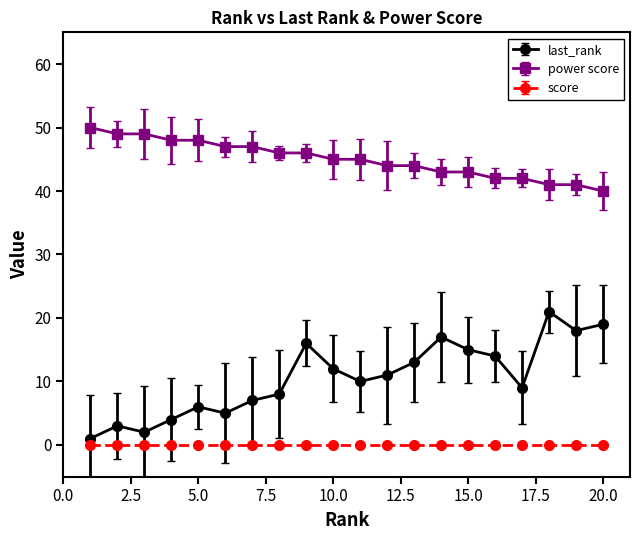

True or false: power score and score cross at least once.

False